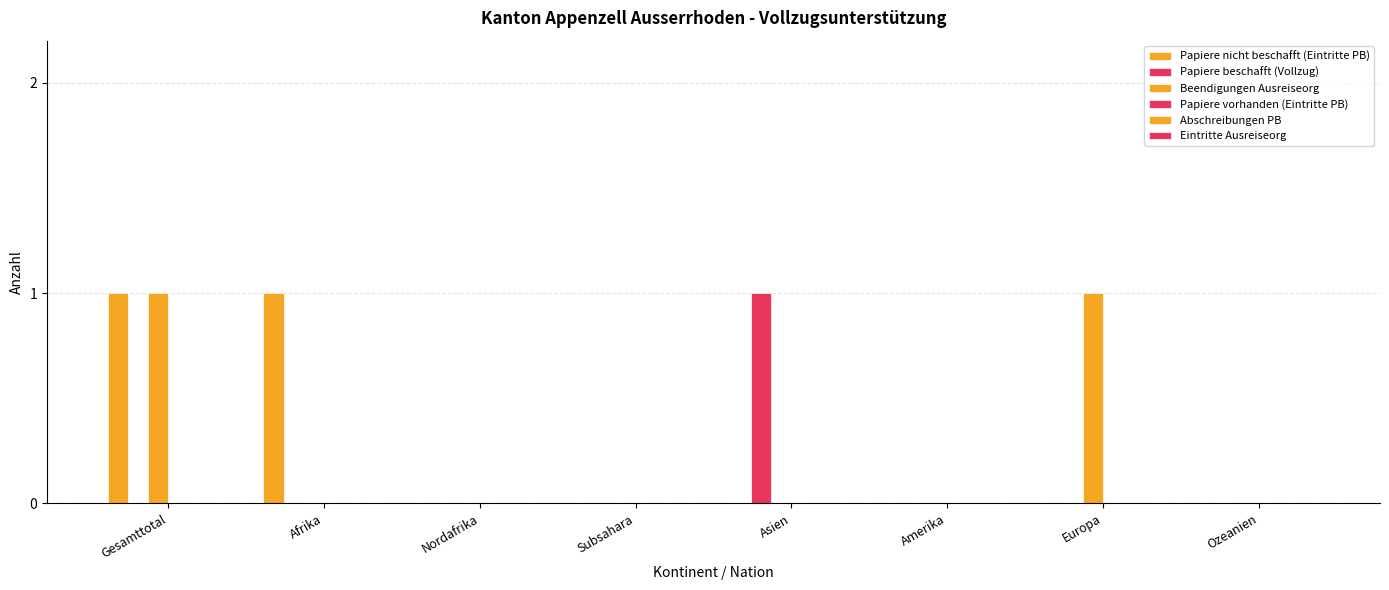

Does the chart contain stacked bars?

No